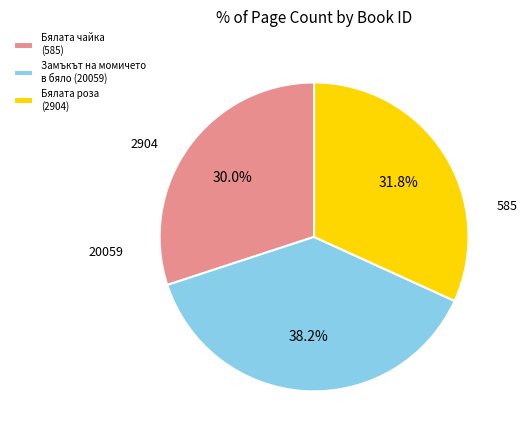

Which category has the smallest portion of the pie?

Бялата чайка (585)